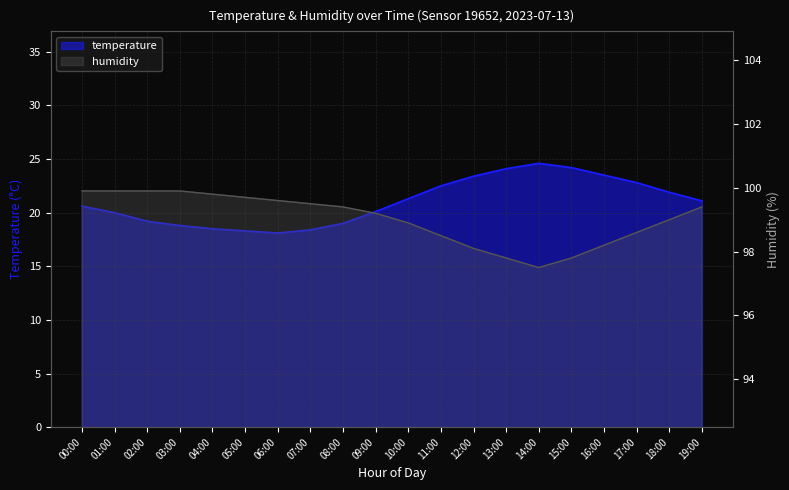

Which category has the highest value across all series?

00:00